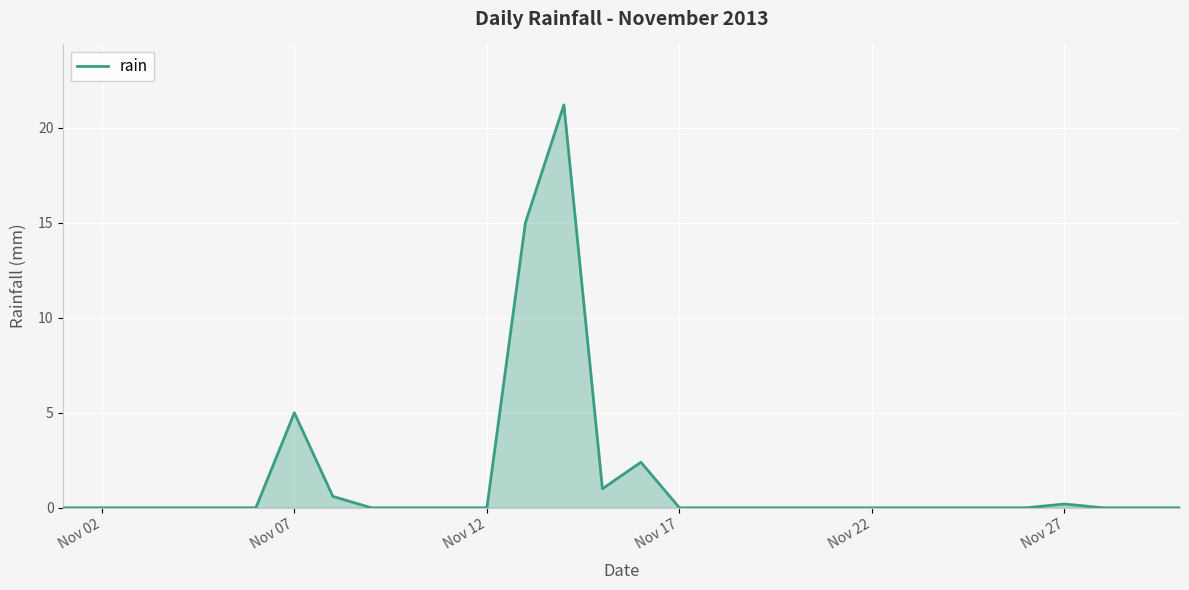

What is the greatest value displayed?

21.2